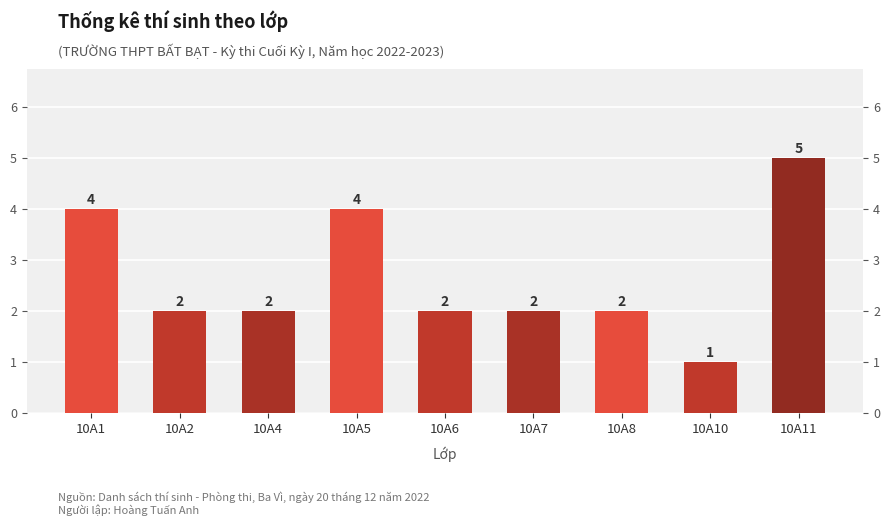

True or false: the data shows 2 at 10A1.

False